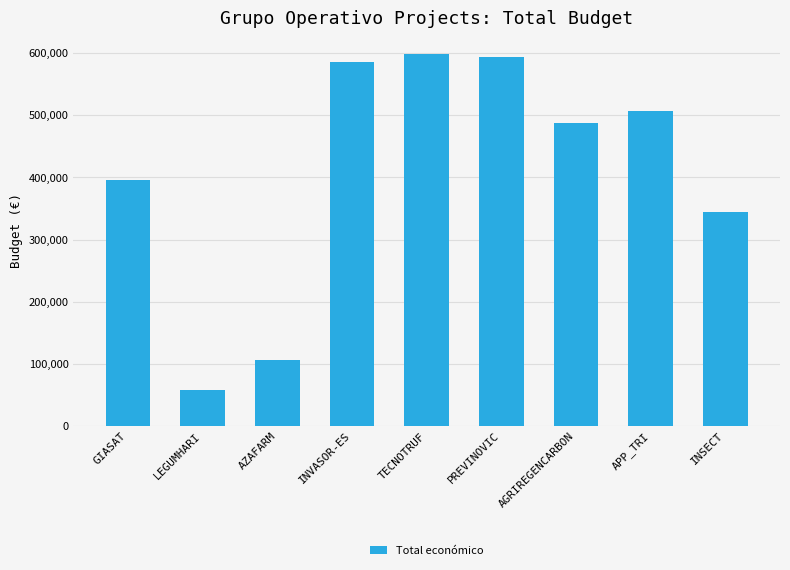

Reading left to right, list all the values displayed in this chart.

395340	57500	105516	585346	599131	593715	486756	507255	344243